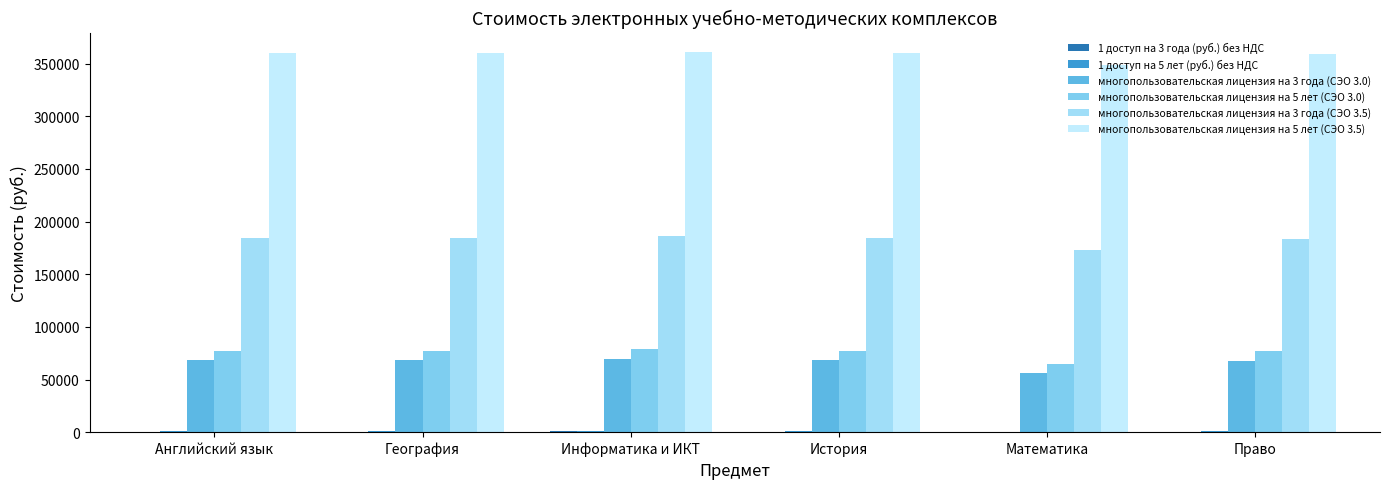

At which label does многопользовательская лицензия на 5 лет (СЭО 3.0) reach its peak?

Информатика и ИКТ